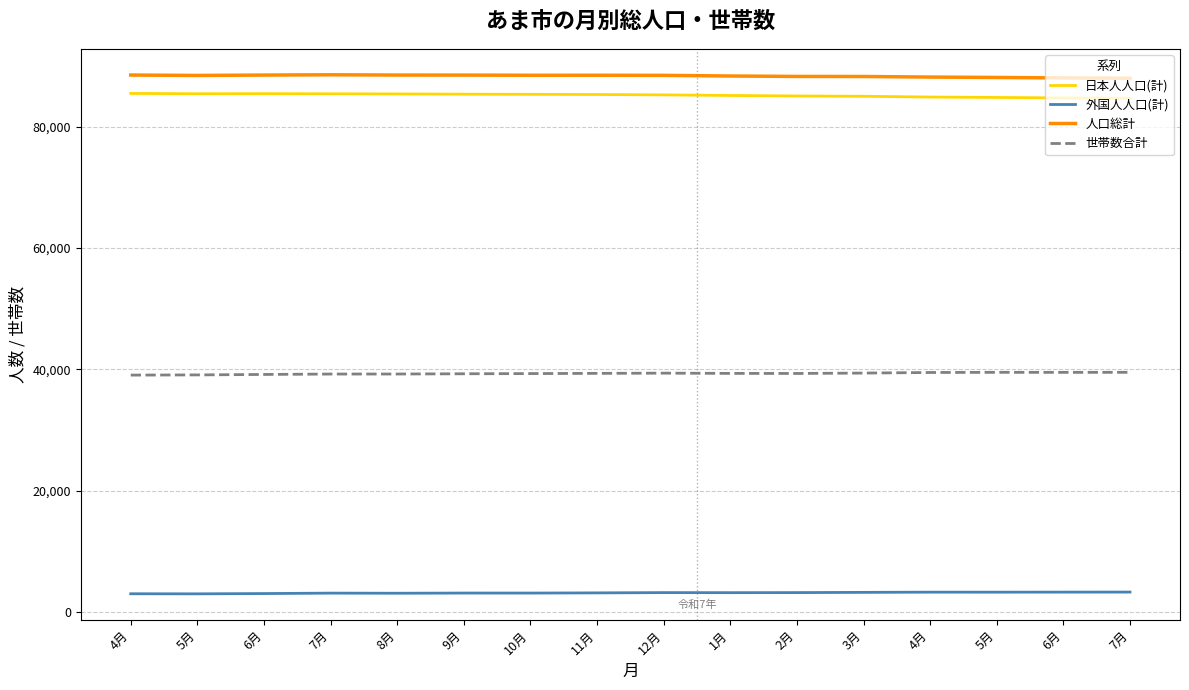

What is the total value across all series at 12月?

216332